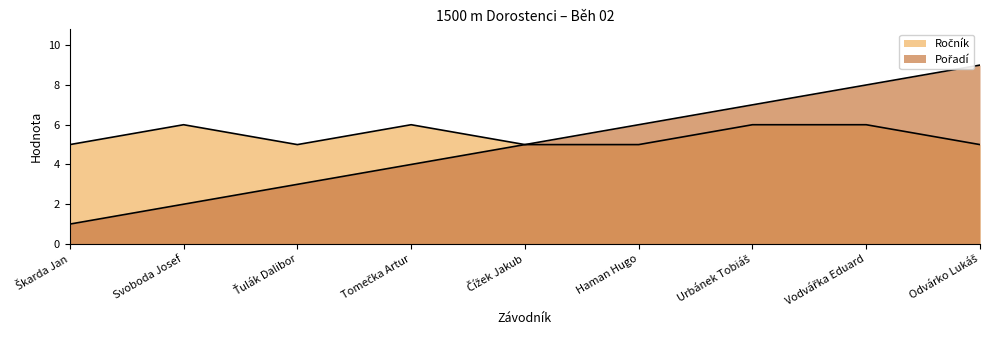

At how many categories does at least one series exceed 2?

9